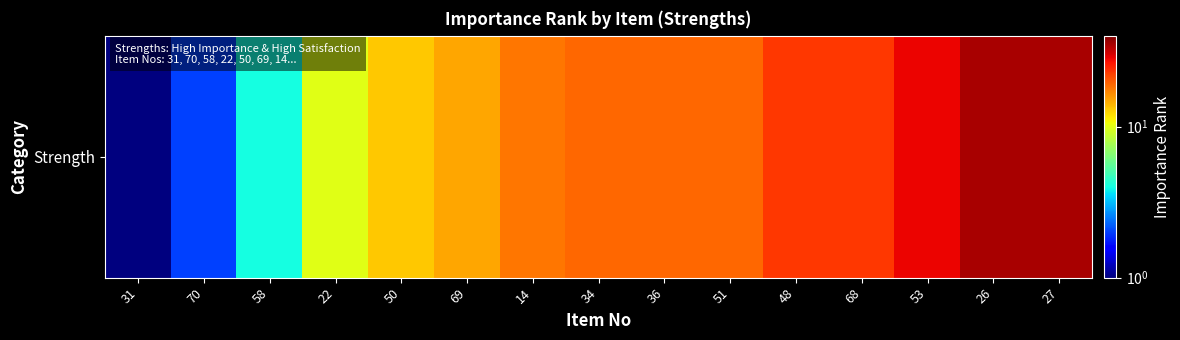

What is the difference between the second highest and second lowest values?

33